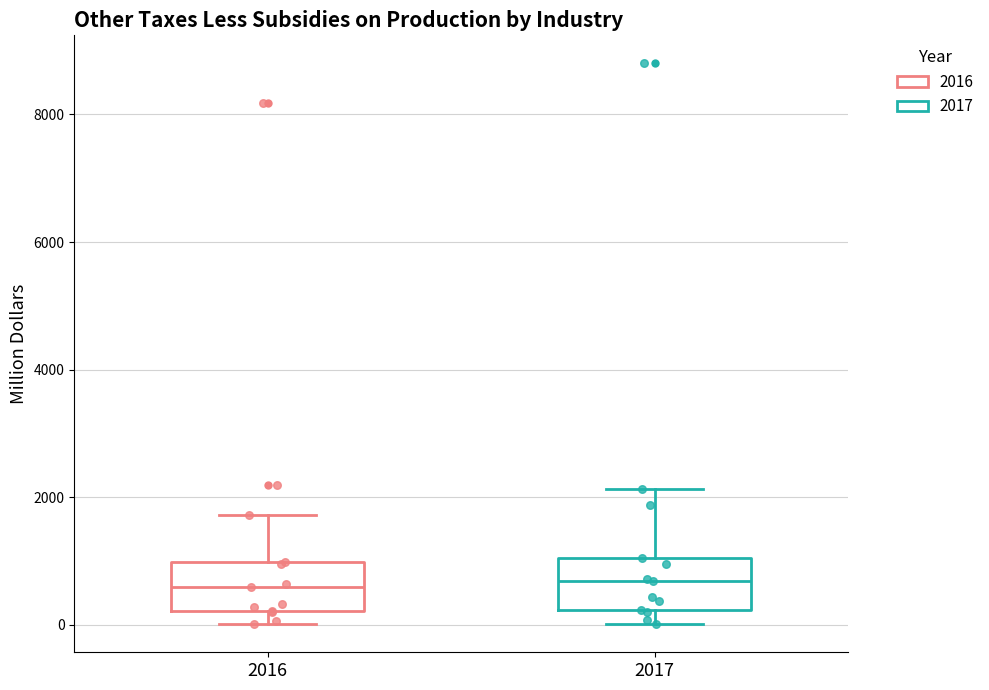

Where does the lower whisker of the box at x = 2017 end on the y-axis? The values are not printed on the chart, so give them approximately, as read against the axis.

0